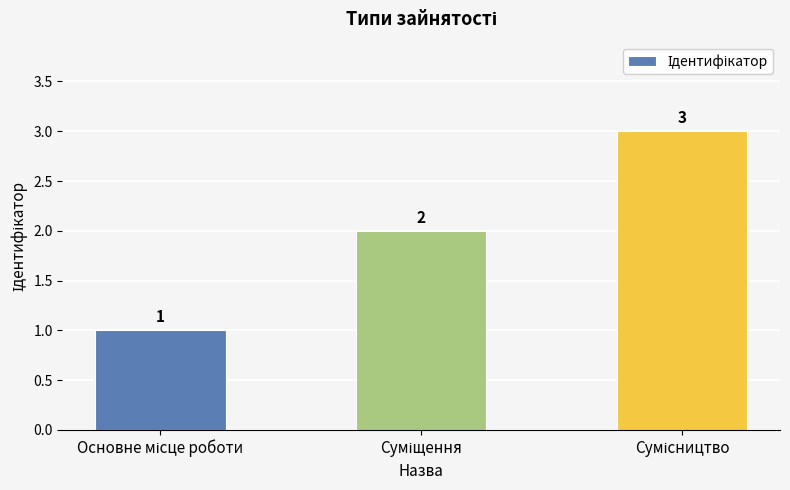

How many values are between 1 and 3?

3